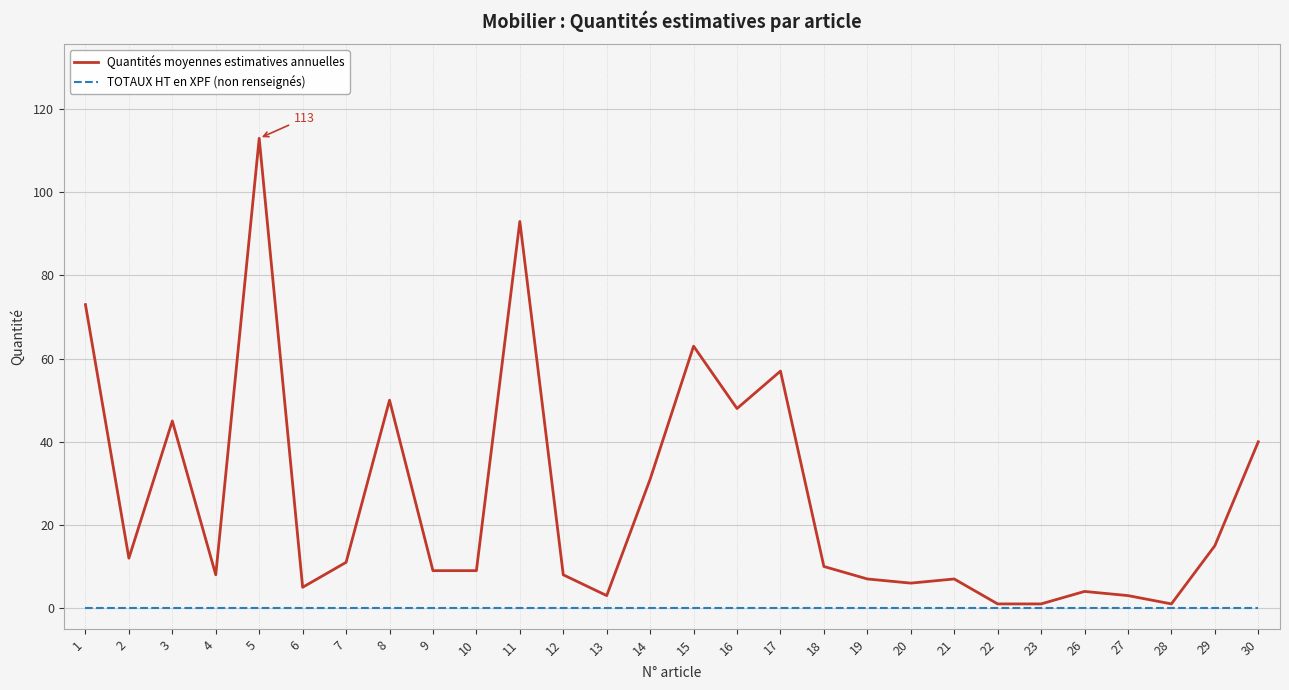

What is the difference between the maximum and second lowest values in the Quantités moyennes estimatives annuelles series?

112